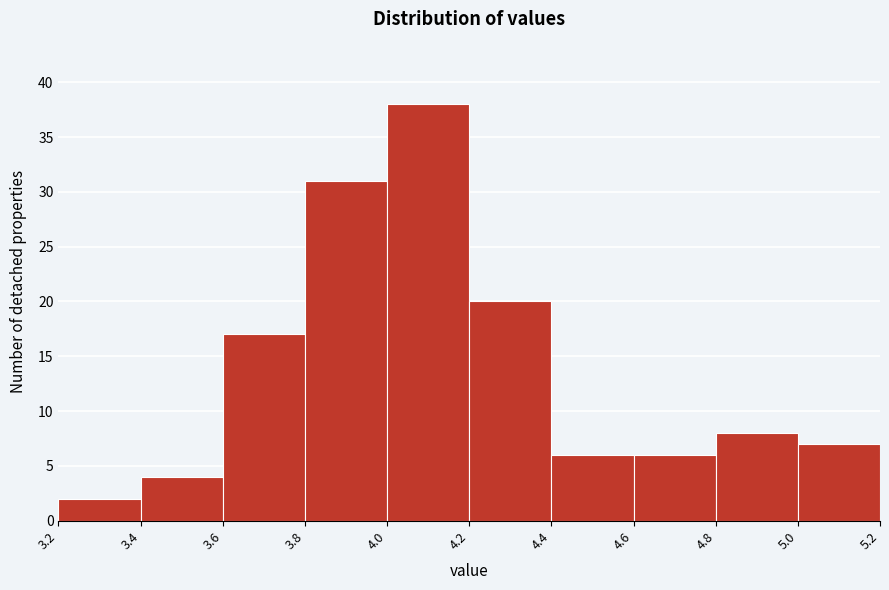

What is the height of the bar covering 5.0 to 5.2 on the x-axis? The values are not printed on the chart, so give them approximately, as read against the axis.

7